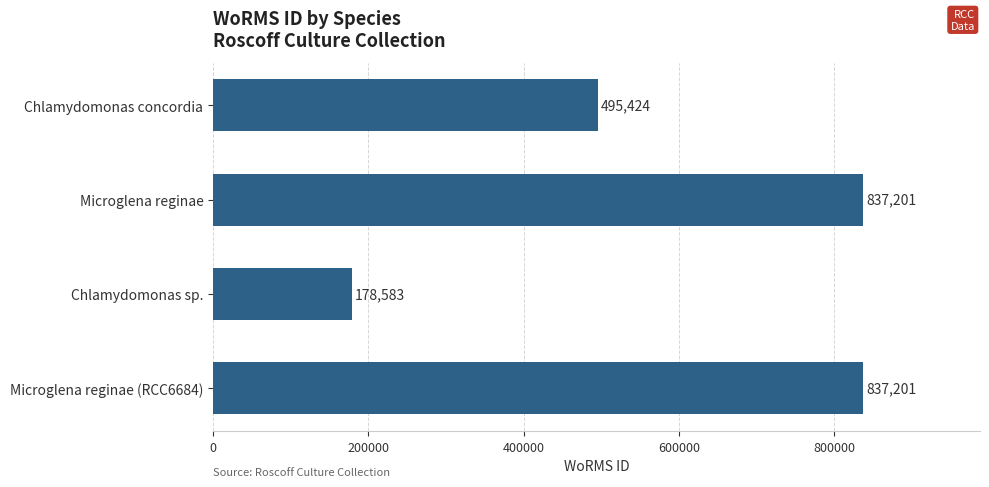

Which has a higher value, Chlamydomonas sp. or Microglena reginae?

Microglena reginae